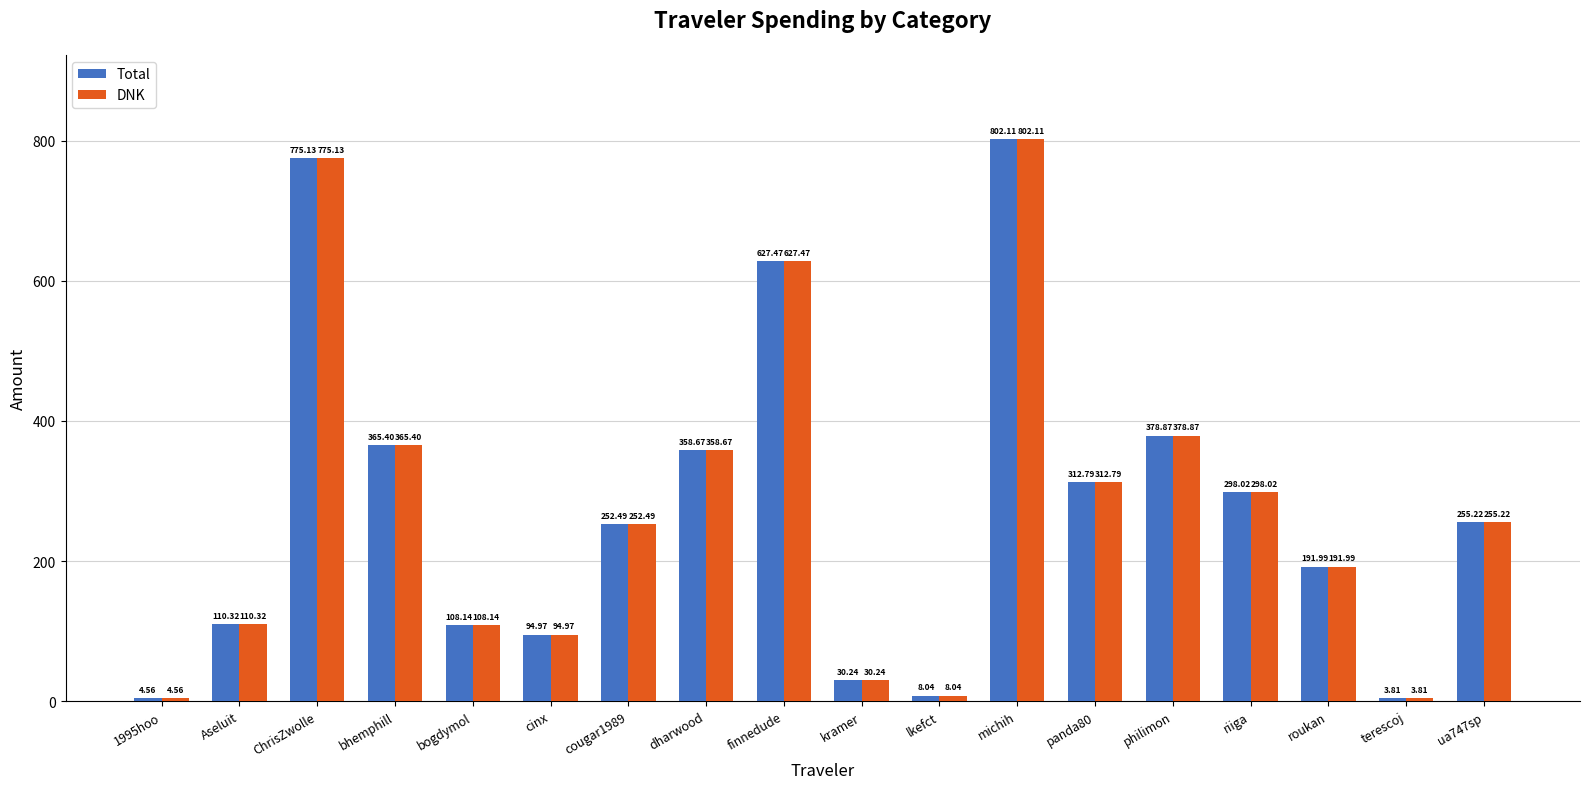

List the labels in order of Total value, smallest first.

terescoj, 1995hoo, lkefct, kramer, cinx, bogdymol, Aseluit, roukan, cougar1989, ua747sp, riiga, panda80, dharwood, bhemphill, philimon, finnedude, ChrisZwolle, michih